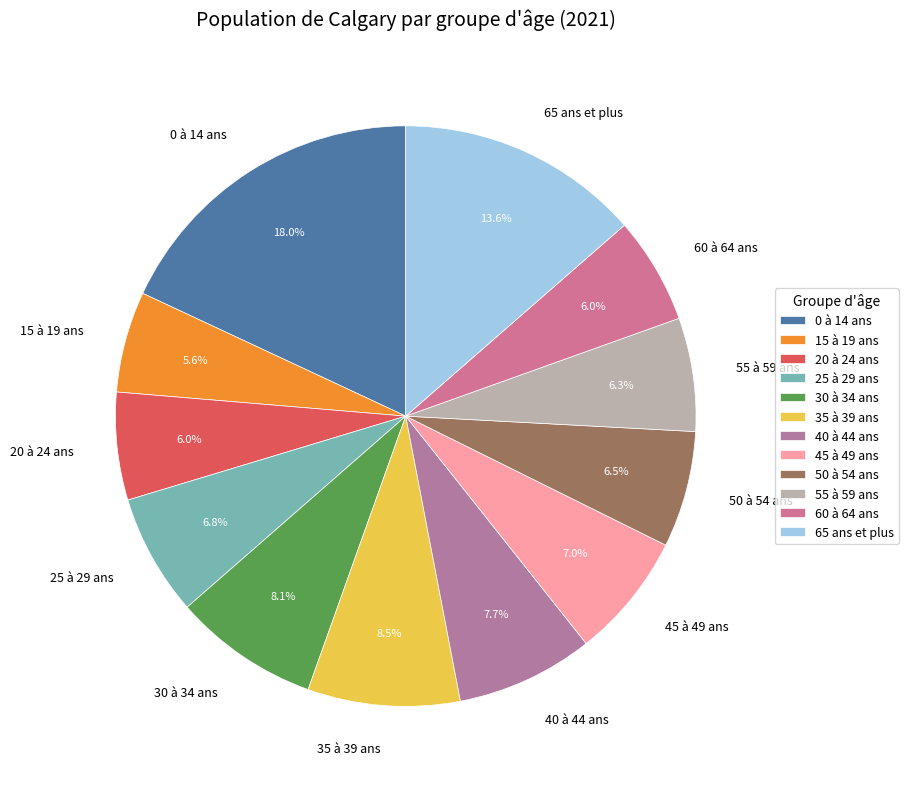

Is it true that 25 à 29 ans is 7% of the pie?

True